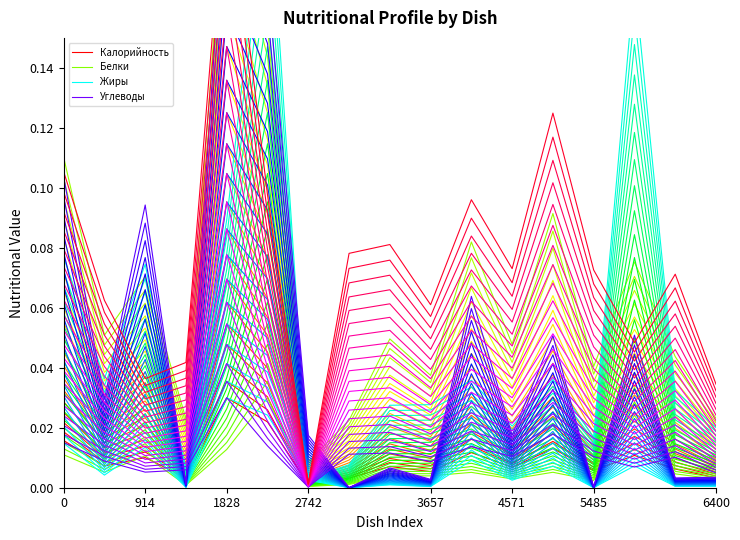

True or false: Жиры and Белки intersect in this chart.

True